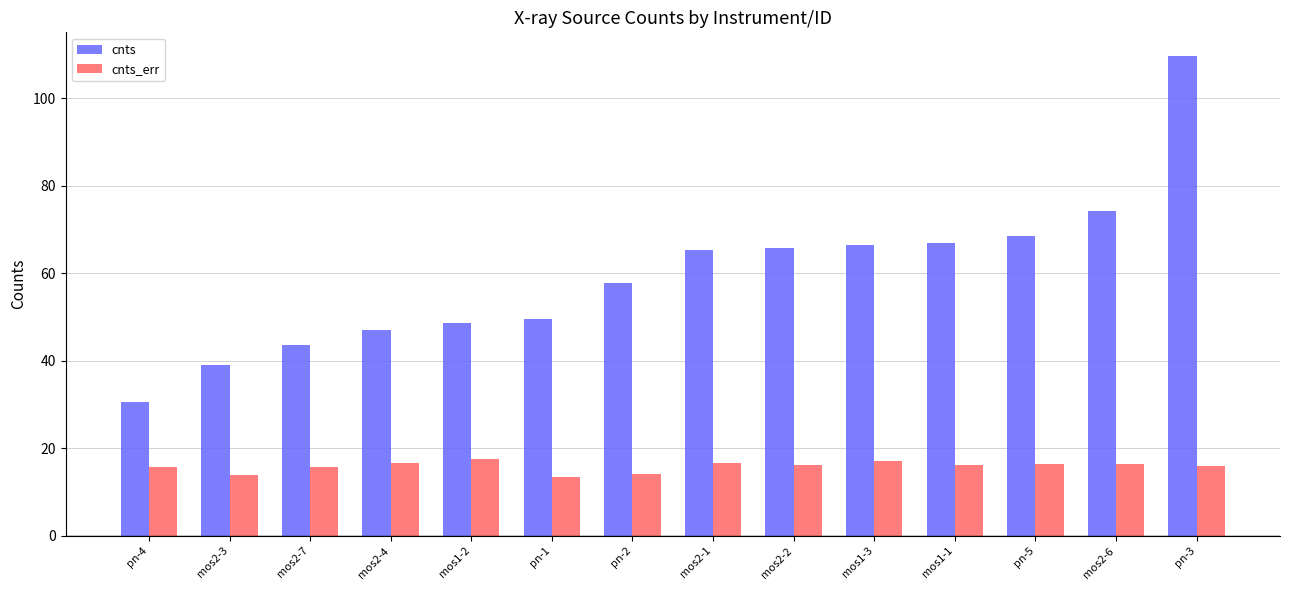

Rank the series by their maximum value, from highest to lowest.

cnts, cnts_err